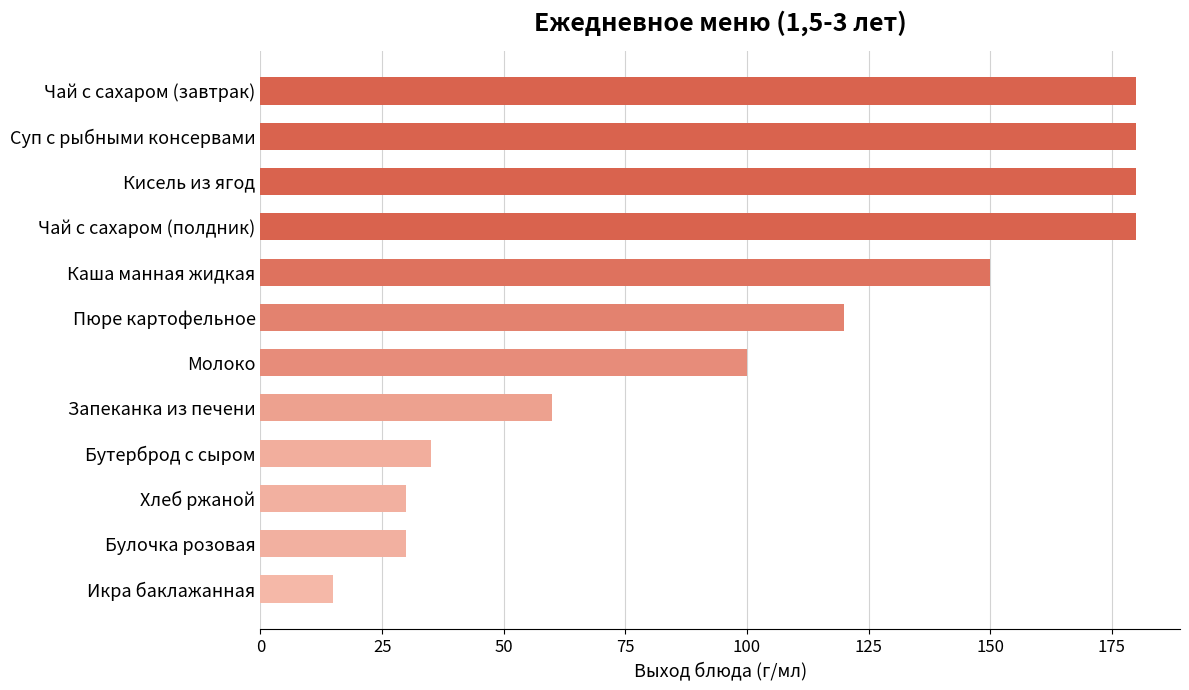

Is it true that the value at Булочка розовая is 41?

False